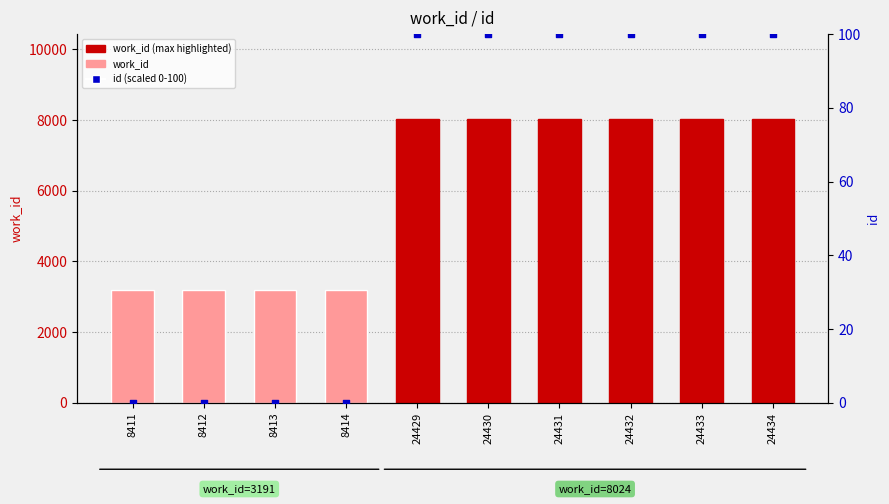

At which category is the sum across all series the highest?

24434